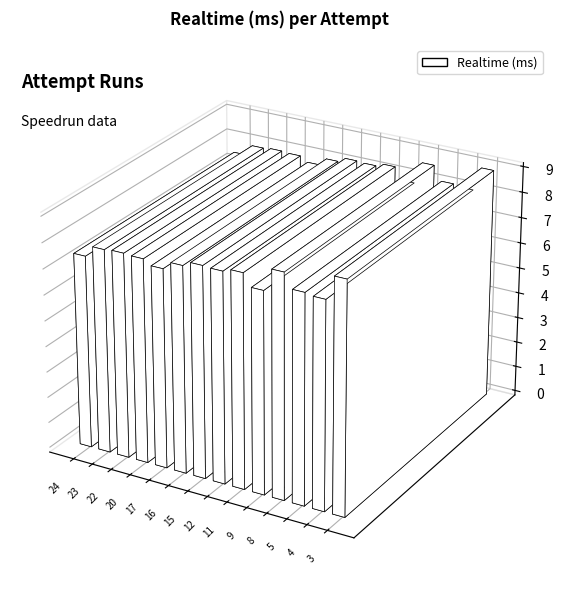

At which category does the chart reach its peak across all series?

3